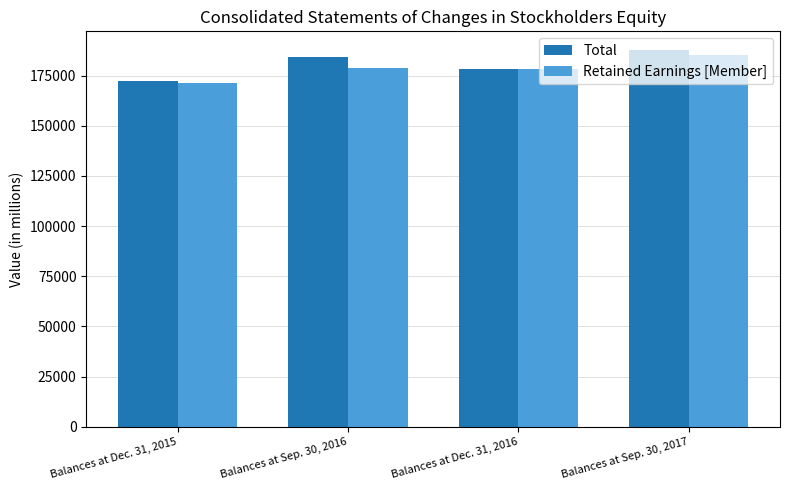

What is the value of the Retained Earnings [Member] bar at the 3rd from the left?

178224